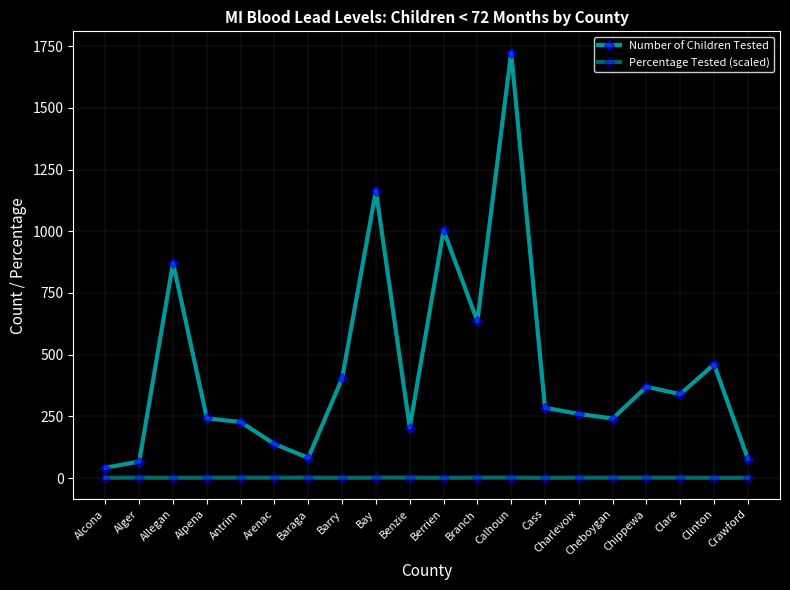

Which series changed the most between Bay and Cass?

Number of Children Tested